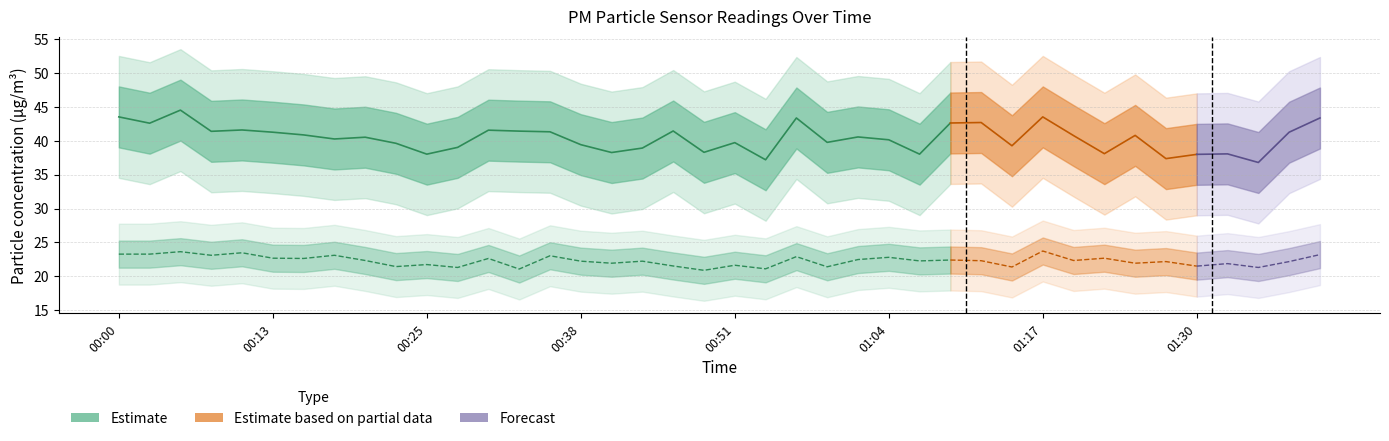

How many values in the P2 series exceed 22?

25